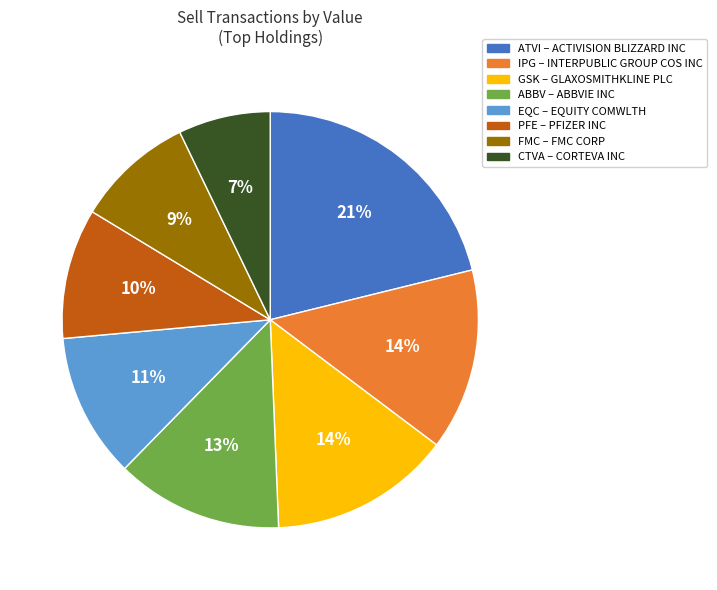

Does any single category account for the majority?

No